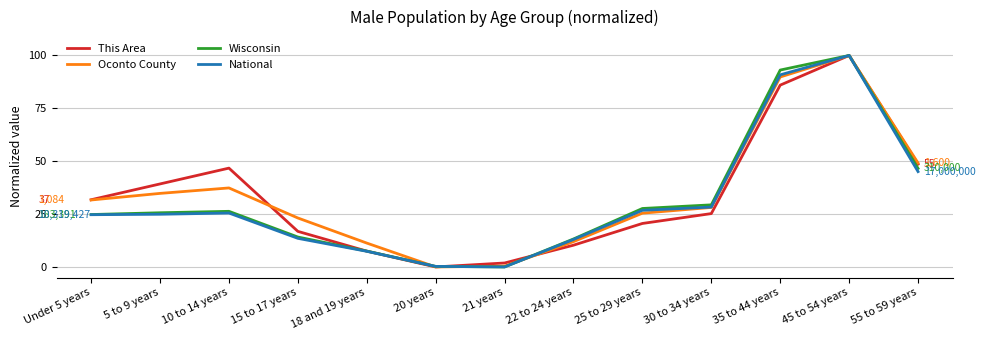

At which category is the sum across all series the highest?

45 to 54 years